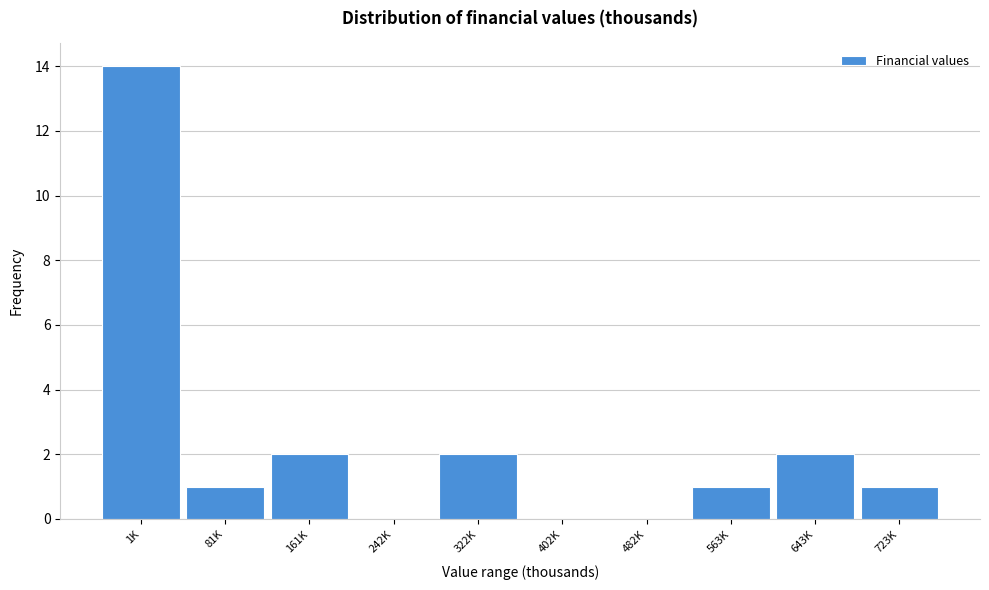

Reading left to right, list all the values displayed in this chart.

1K=14	81K=1	161K=2	242K=0	322K=2	402K=0	482K=0	563K=1	643K=2	723K=1